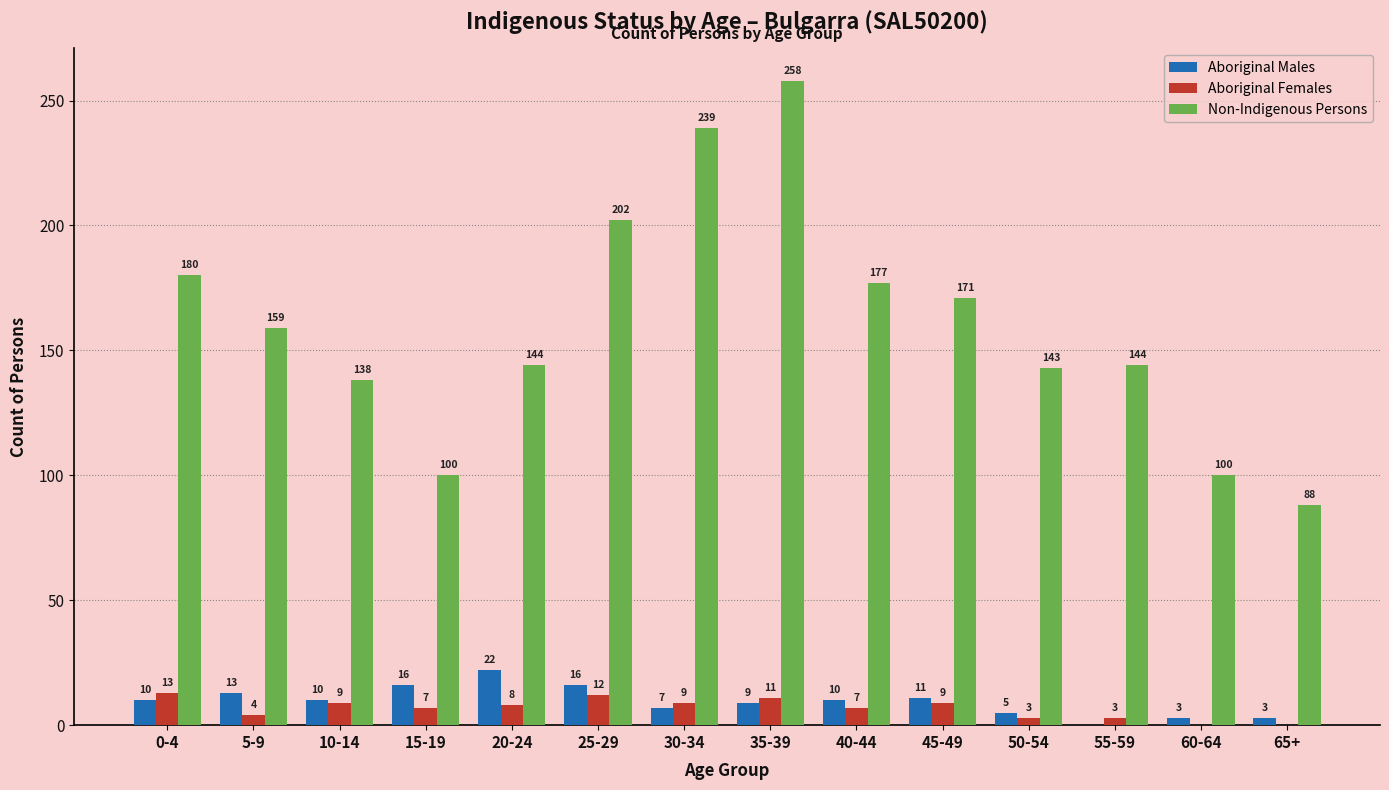

What is the sum of all Non-Indigenous Persons values?

2243